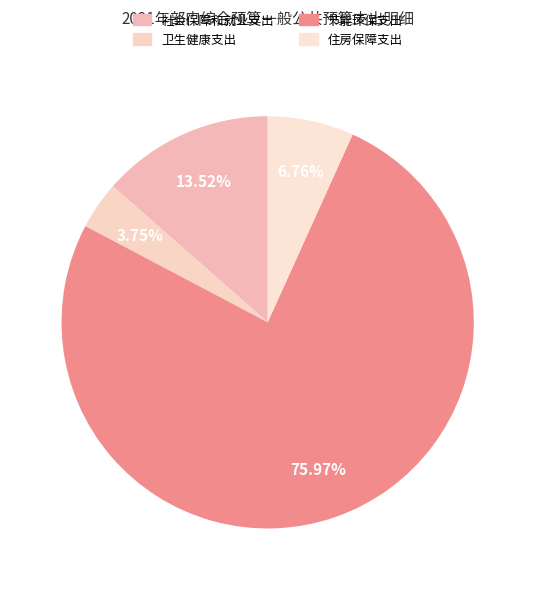

Combined, do 节能环保支出 and 社会保障和就业支出 account for over 50%?

Yes